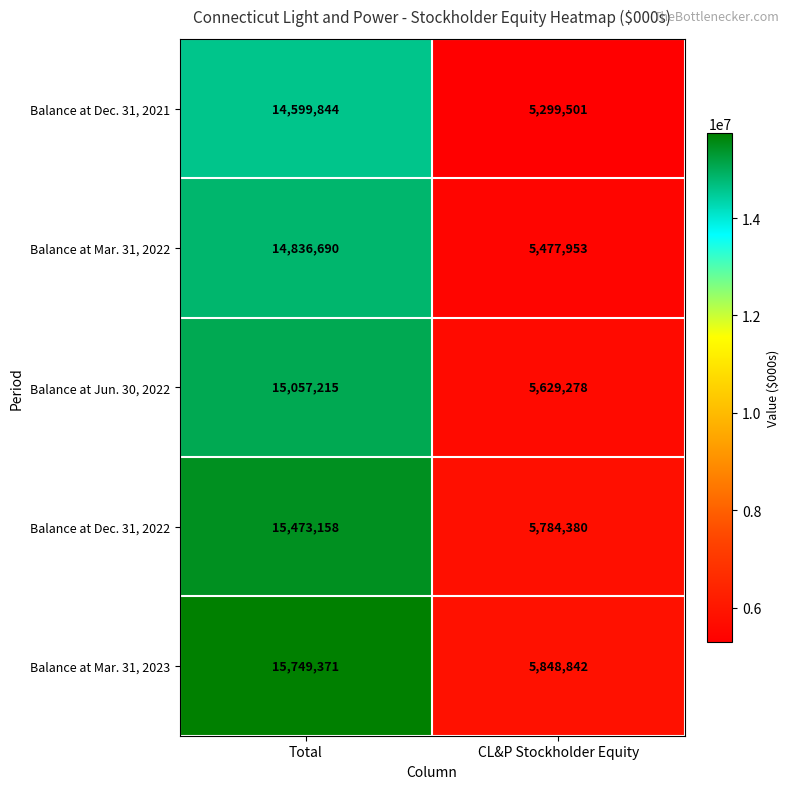

Rank the series by their average value, from highest to lowest.

Balance at Mar. 31, 2023, Balance at Dec. 31, 2022, Balance at Jun. 30, 2022, Balance at Mar. 31, 2022, Balance at Dec. 31, 2021